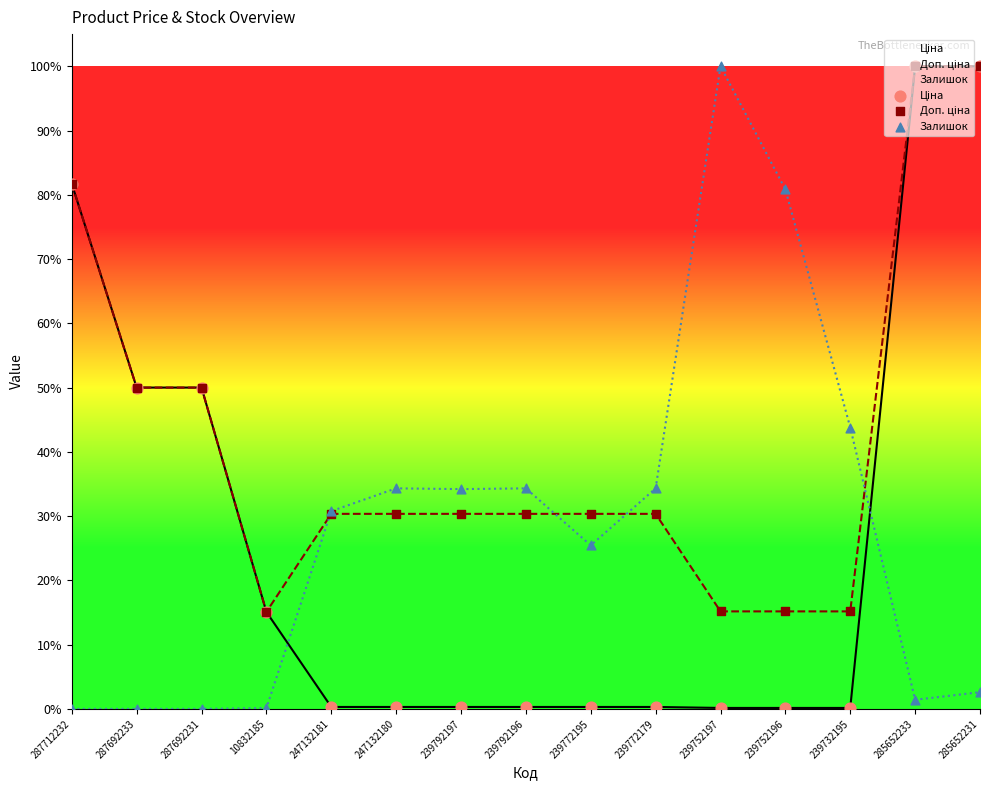

What is the total value across all series at 285652233?

2.0